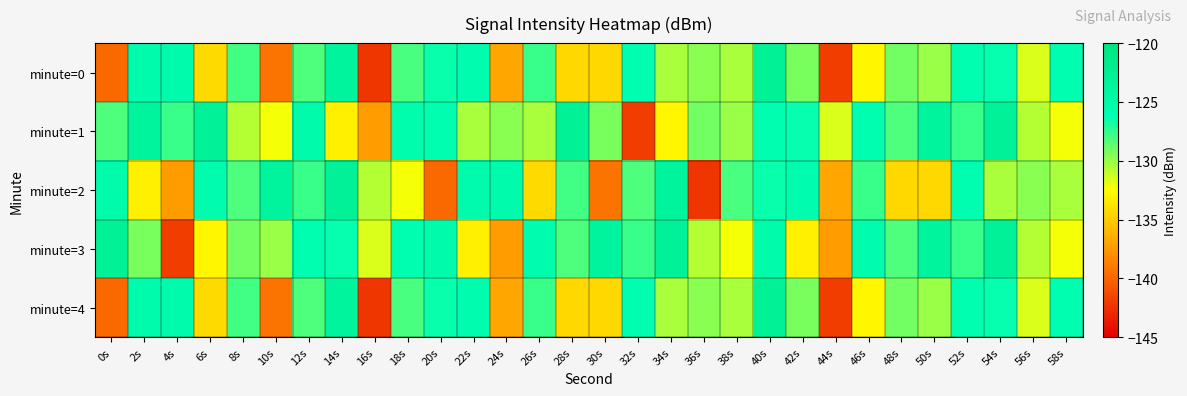

Reading left to right, extract all data points from this chart.

minute=0: 0s=-139.8	2s=-125.5	4s=-125.5	6s=-134.3	8s=-127.9	10s=-139.3	12s=-128.2	14s=-123.7	16s=-142.3	18s=-128.0	20s=-126.5	22s=-125.9	24s=-136.9	26s=-127.7	28s=-134.4	30s=-134.4	32s=-126.1	34s=-130.4	36s=-129.6	38s=-130.4	40s=-122.9	42s=-129.2	44s=-141.9	46s=-133.0	48s=-129.0	50s=-130.0	52s=-126.2	54s=-126.4	56s=-131.6	58s=-126.1
minute=1: 0s=-128.2	2s=-123.7	4s=-127.6	6s=-123.0	8s=-130.7	10s=-132.3	12s=-125.4	14s=-133.3	16s=-137.4	18s=-125.6	20s=-126.1	22s=-130.4	24s=-129.6	26s=-130.4	28s=-122.9	30s=-129.2	32s=-141.9	34s=-133.0	36s=-129.0	38s=-130.0	40s=-126.2	42s=-126.4	44s=-131.6	46s=-126.1	48s=-128.2	50s=-123.7	52s=-127.6	54s=-123.0	56s=-130.7	58s=-132.3
minute=2: 0s=-125.4	2s=-133.3	4s=-137.4	6s=-125.6	8s=-128.2	10s=-123.7	12s=-127.6	14s=-123.0	16s=-130.7	18s=-132.3	20s=-139.8	22s=-125.5	24s=-125.5	26s=-134.3	28s=-127.9	30s=-139.3	32s=-128.2	34s=-123.7	36s=-142.3	38s=-128.0	40s=-126.5	42s=-125.9	44s=-136.9	46s=-127.7	48s=-134.4	50s=-134.4	52s=-126.1	54s=-130.4	56s=-129.6	58s=-130.4
minute=3: 0s=-122.9	2s=-129.2	4s=-141.9	6s=-133.0	8s=-129.0	10s=-130.0	12s=-126.2	14s=-126.4	16s=-131.6	18s=-126.1	20s=-125.4	22s=-133.3	24s=-137.4	26s=-125.6	28s=-128.2	30s=-123.7	32s=-127.6	34s=-123.0	36s=-130.7	38s=-132.3	40s=-125.4	42s=-133.3	44s=-137.4	46s=-125.6	48s=-128.2	50s=-123.7	52s=-127.6	54s=-123.0	56s=-130.7	58s=-132.3
minute=4: 0s=-139.8	2s=-125.5	4s=-125.5	6s=-134.3	8s=-127.9	10s=-139.3	12s=-128.2	14s=-123.7	16s=-142.3	18s=-128.0	20s=-126.5	22s=-125.9	24s=-136.9	26s=-127.7	28s=-134.4	30s=-134.4	32s=-126.1	34s=-130.4	36s=-129.6	38s=-130.4	40s=-122.9	42s=-129.2	44s=-141.9	46s=-133.0	48s=-129.0	50s=-130.0	52s=-126.2	54s=-126.4	56s=-131.6	58s=-126.1